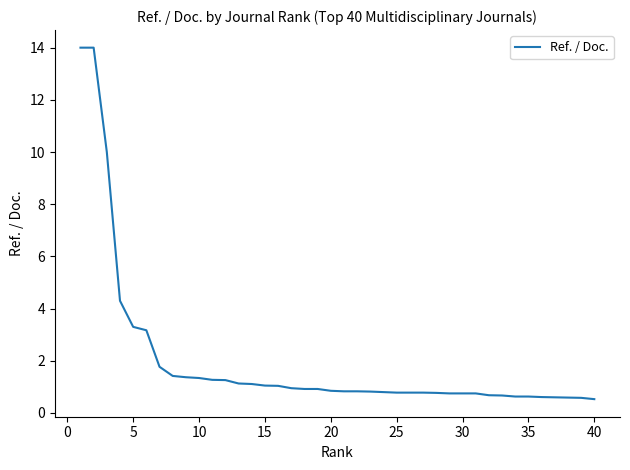

What is the minimum value shown in the chart?

0.5